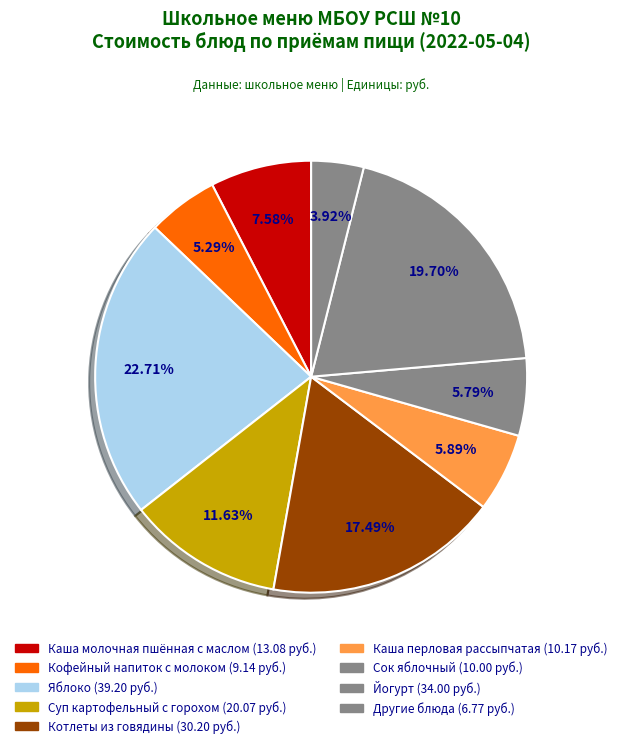

Does any single category account for the majority?

No